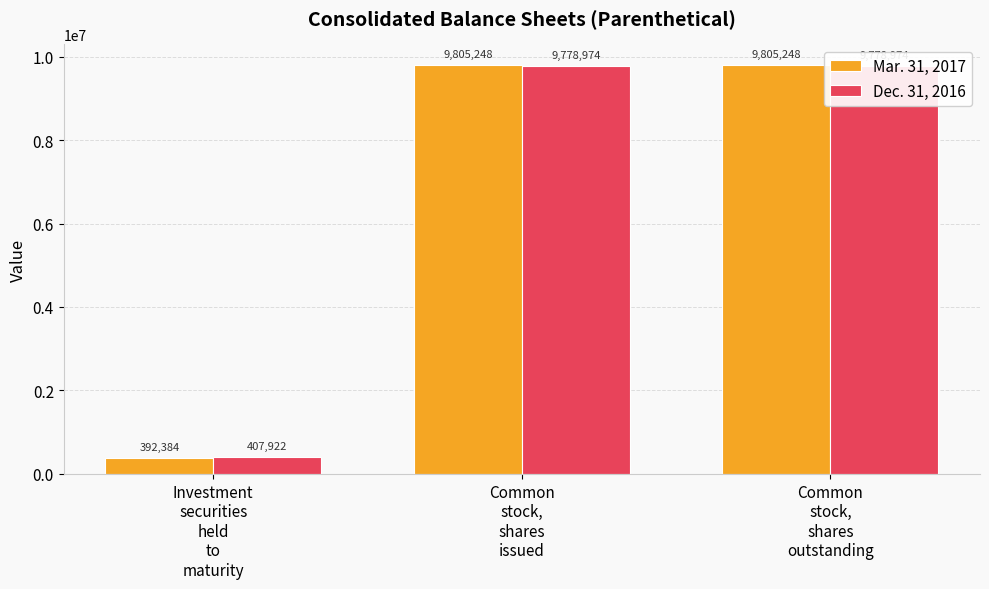

What is the difference between the highest and lowest values at Common
stock,
shares
issued?

26274